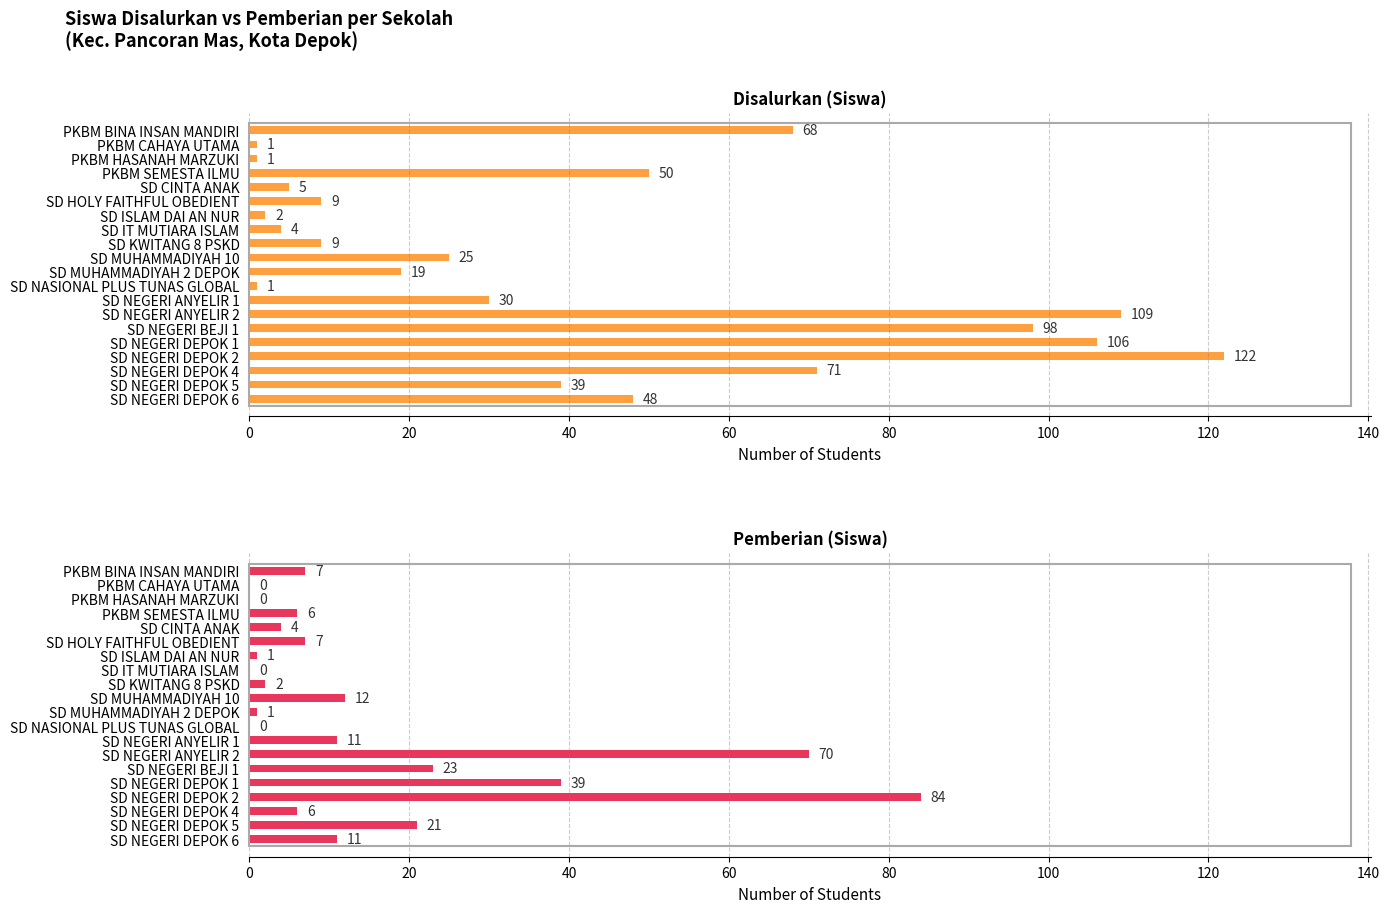

How many groups of bars are there?

20